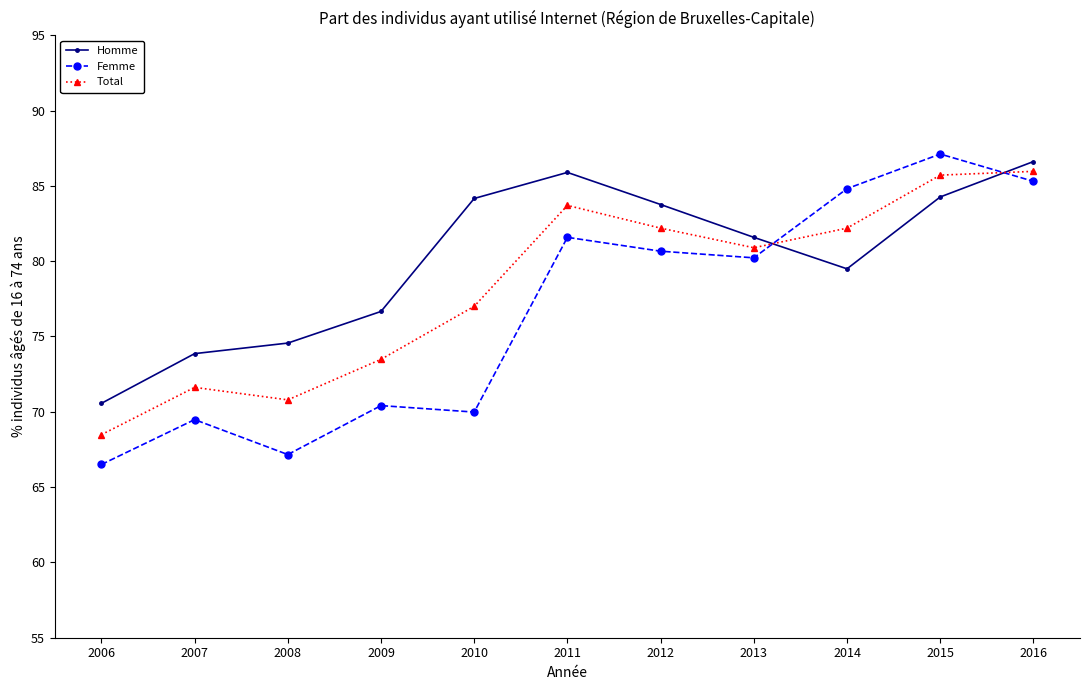

The value of Total at 2006 is 68.5. True or false?

True